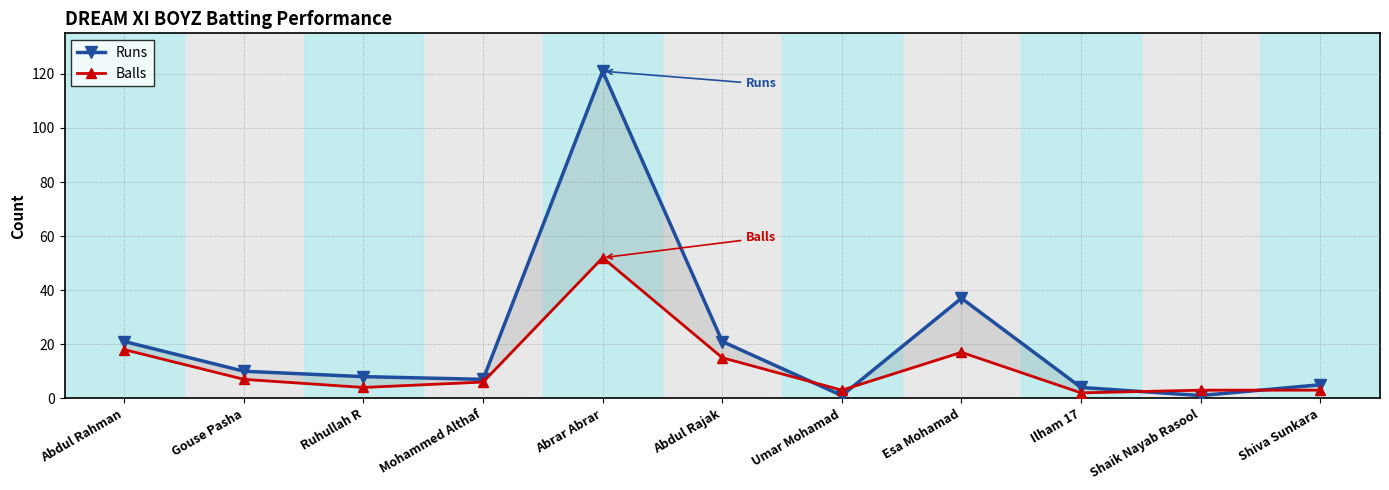

At which category is the sum across all series the highest?

Abrar Abrar